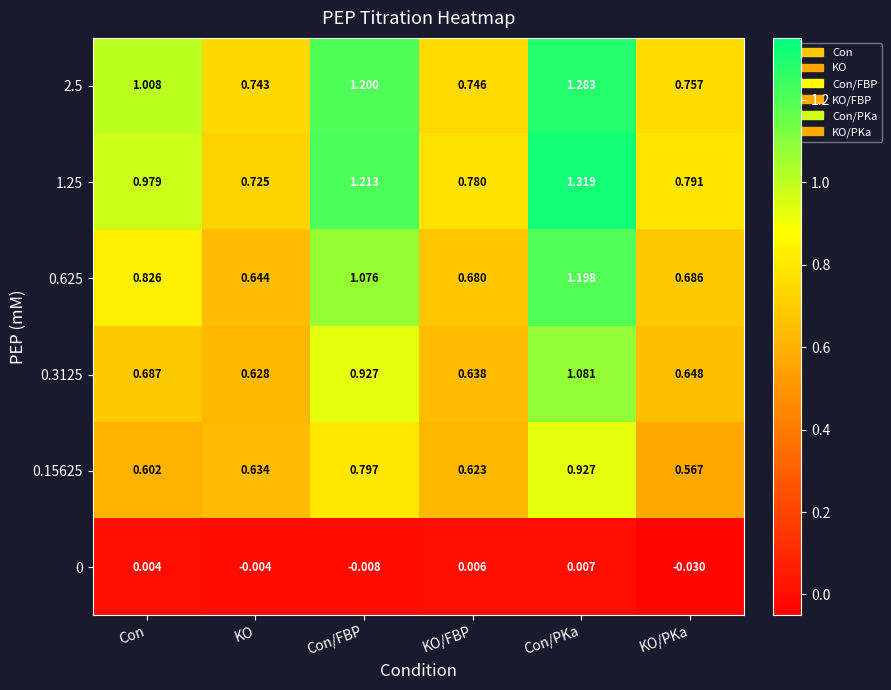

Rank the categories by 1.25 value from highest to lowest.

Con/PKa, Con/FBP, Con, KO/PKa, KO/FBP, KO